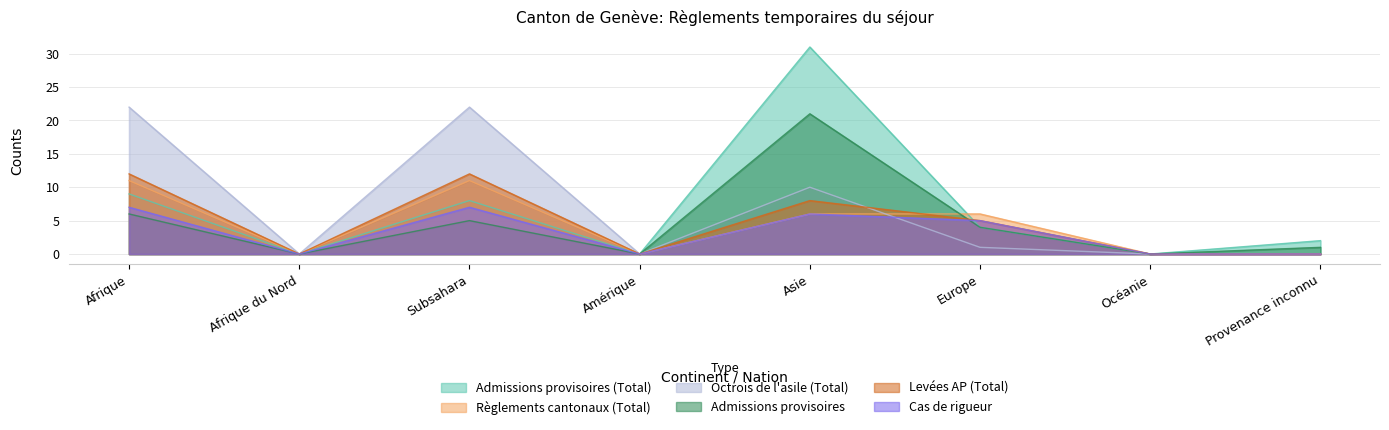

How many lines are shown in the chart?

6